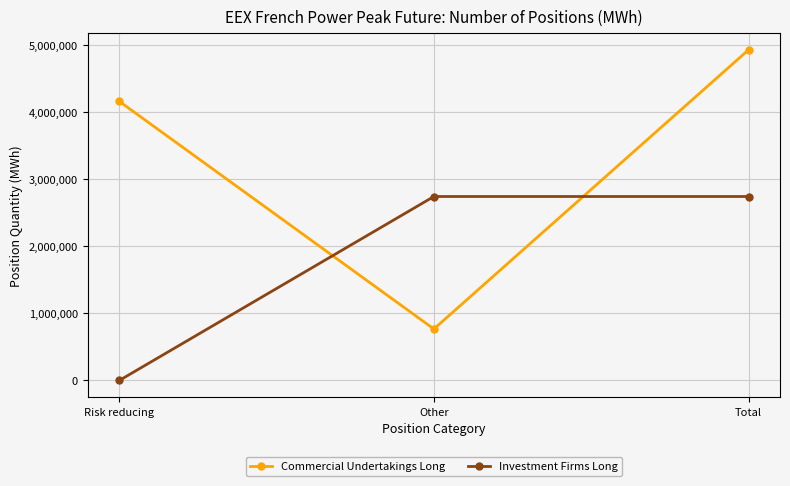

How many lines are shown in the chart?

2